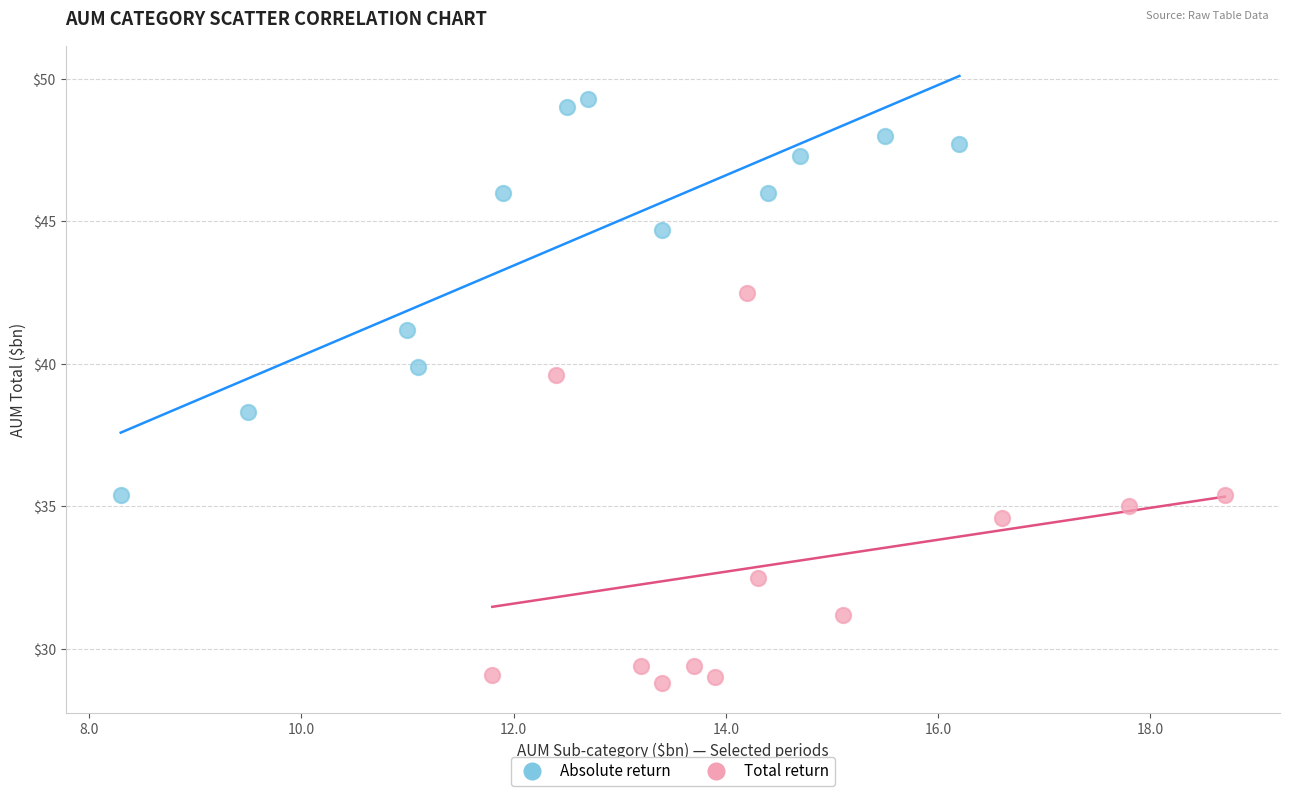

Which series contains the highest Y value?

Absolute return